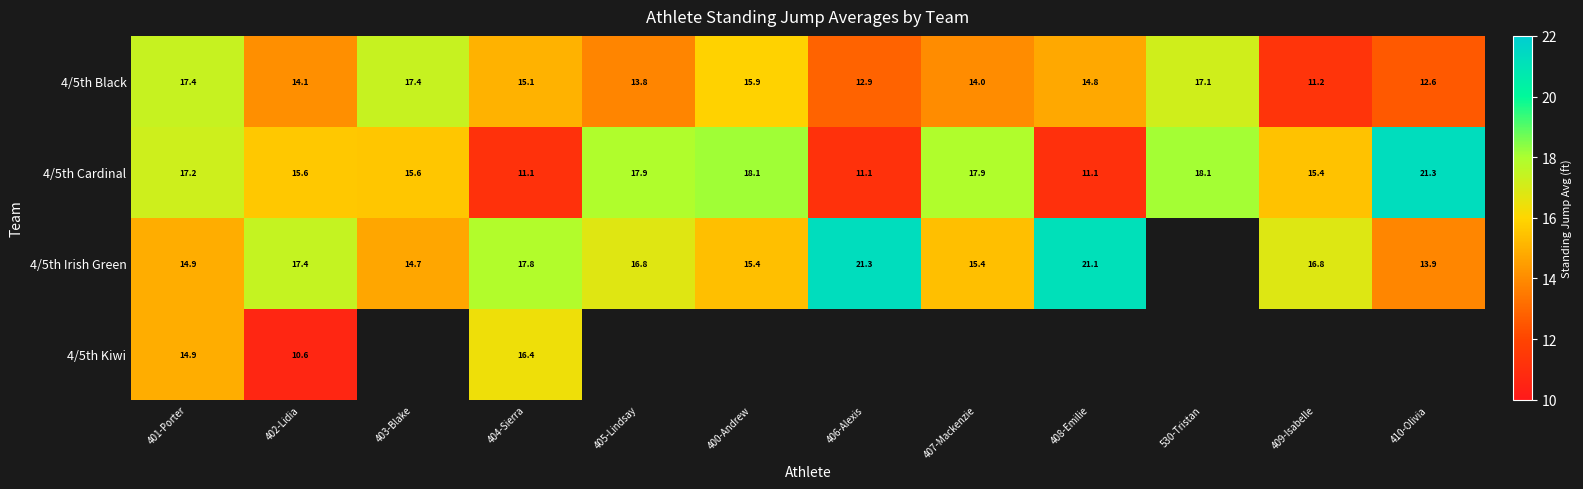

Is the value of 4/5th Irish Green at 406-Alexis greater than the value of 4/5th Kiwi at 402-Lidia?

Yes